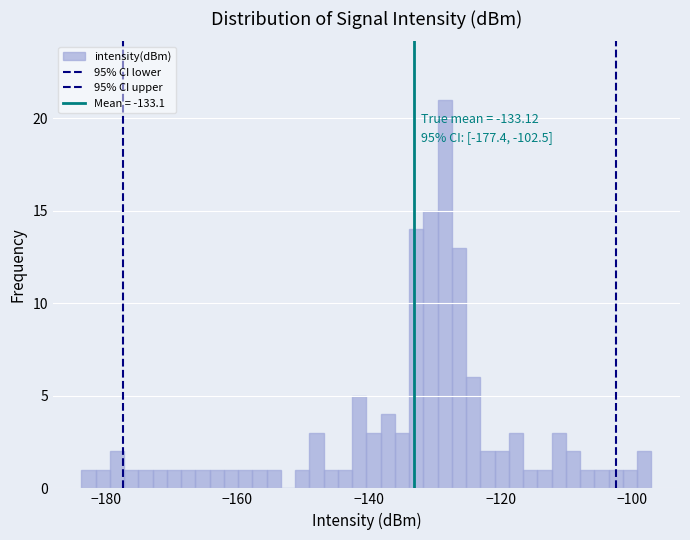

Read against the x-axis, roughly where is the centre of the tallest bar?

-128